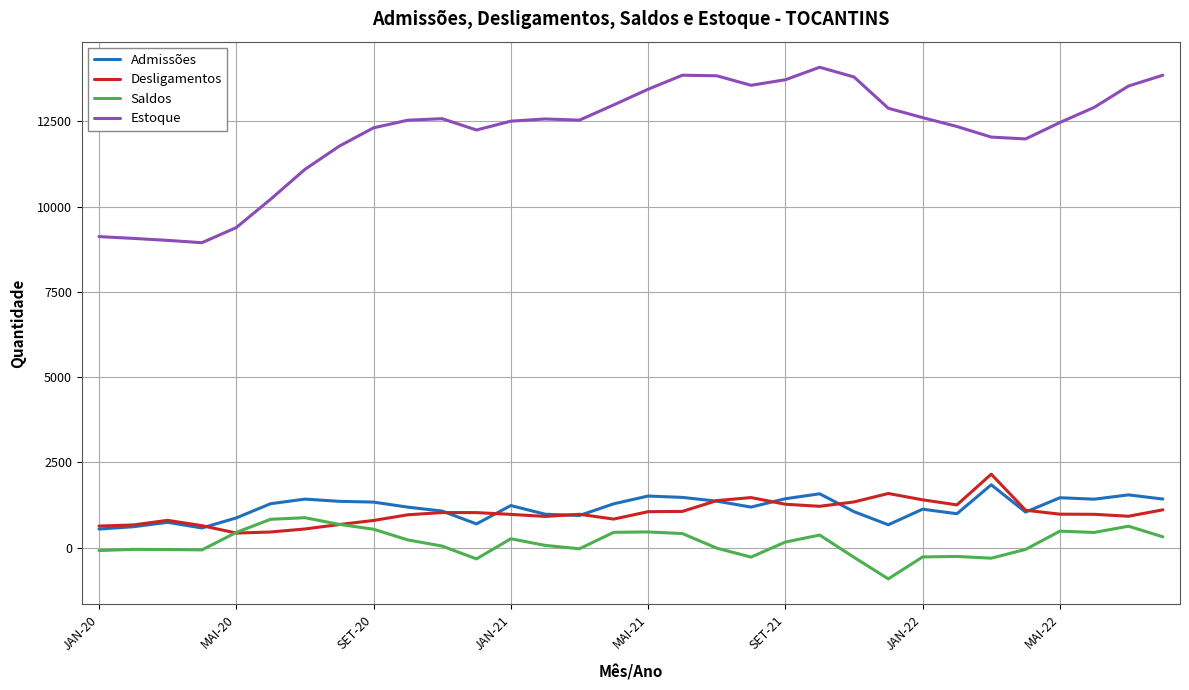

What is the minimum value shown in the chart?

-918